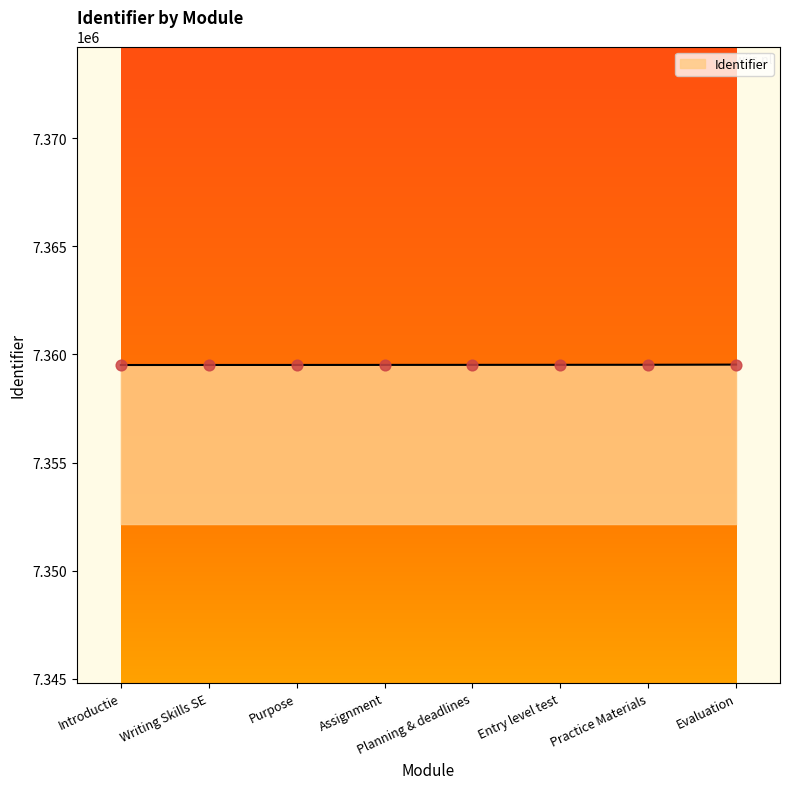

What is the change in value from Writing Skills SE to Practice Materials?

+9